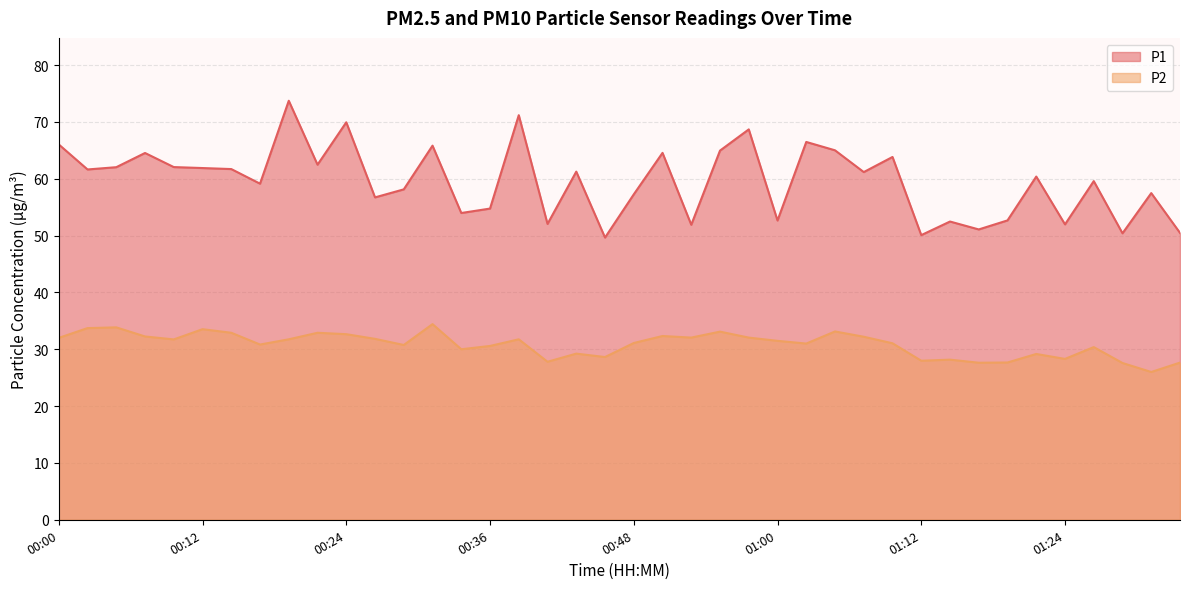

At which category is the sum across all series the highest?

00:19